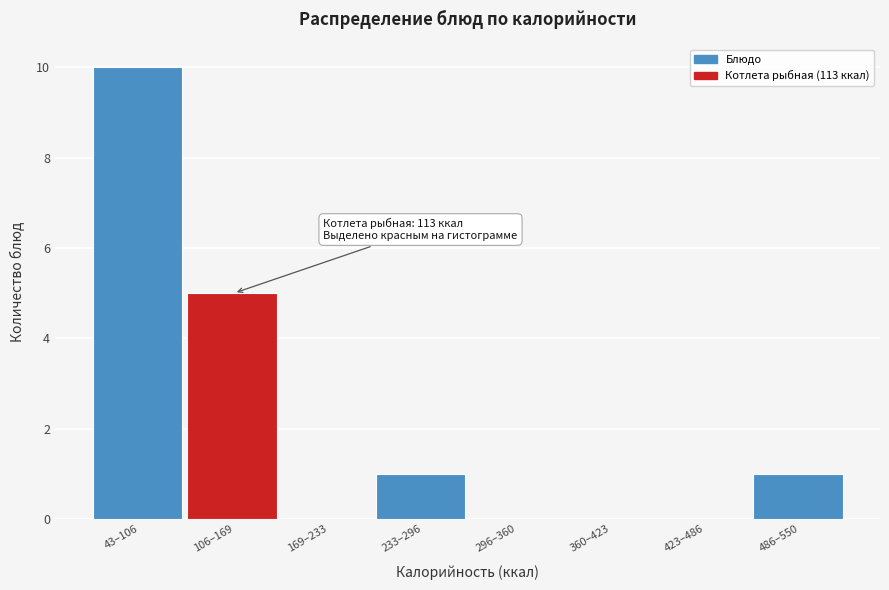

Reading left to right, list all the values displayed in this chart.

43–106=10	106–169=5	169–233=0	233–296=1	296–360=0	360–423=0	423–486=0	486–550=1